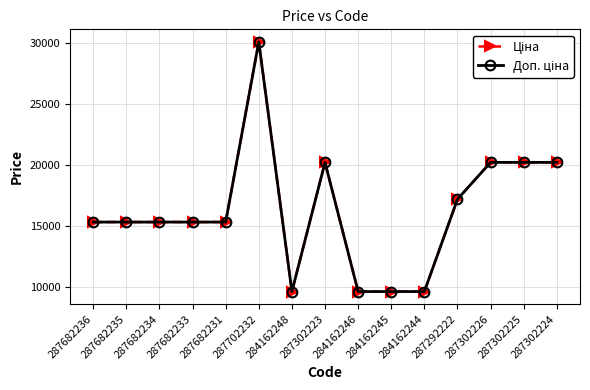

At which label does Доп. ціна first exceed 15288?

287702232